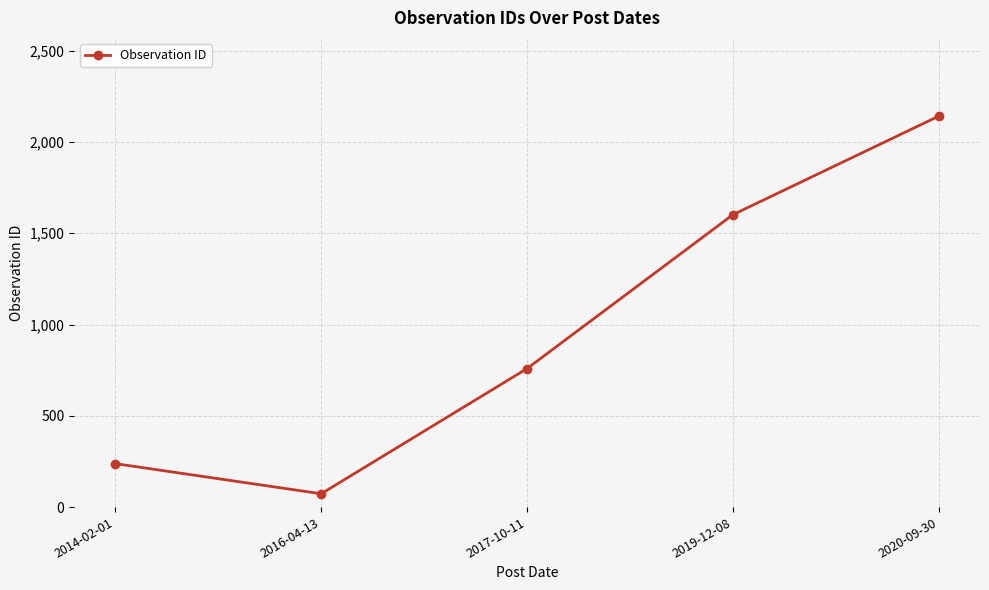

What is the difference between the values at 2020-09-30 and 2016-04-13?

2069